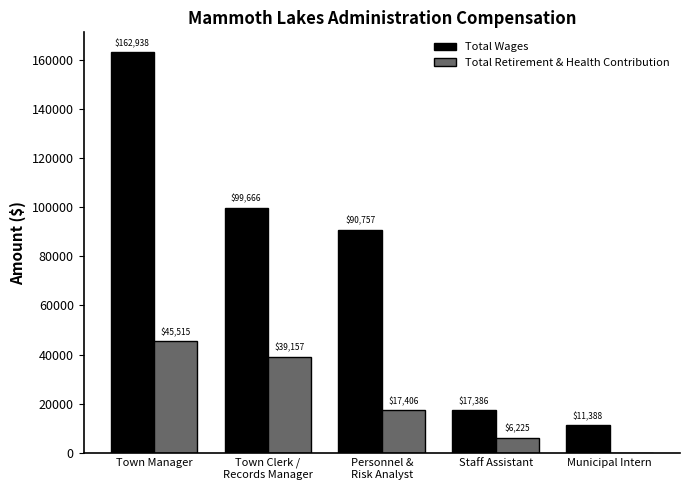

At which label is Total Wages closest to 87163?

Personnel &
Risk Analyst